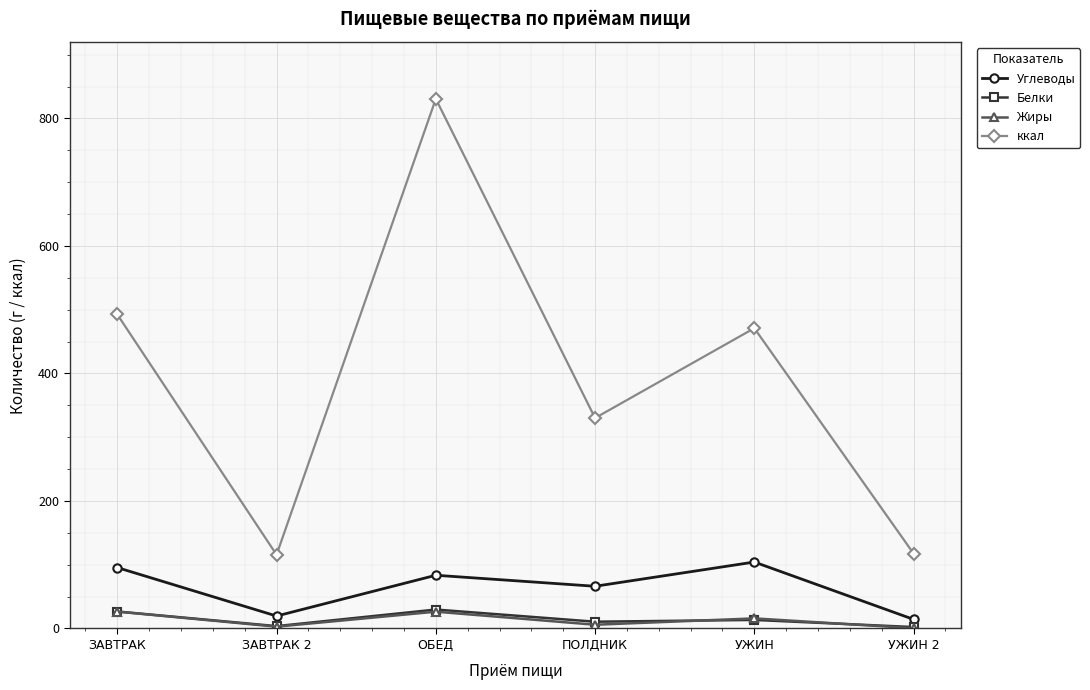

What is the minimum value shown in the chart?

0.5